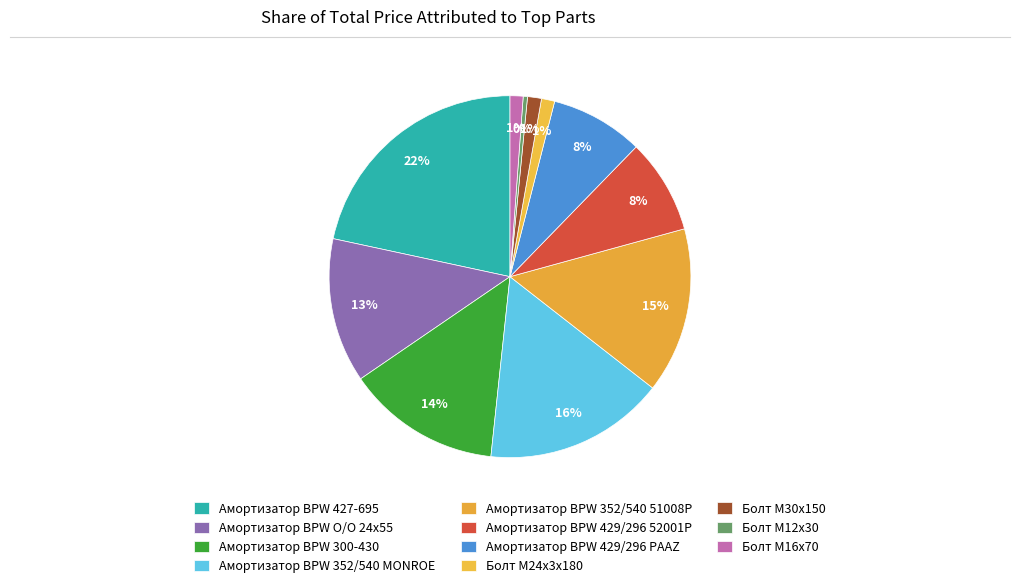

How many segments does this pie chart have?

11